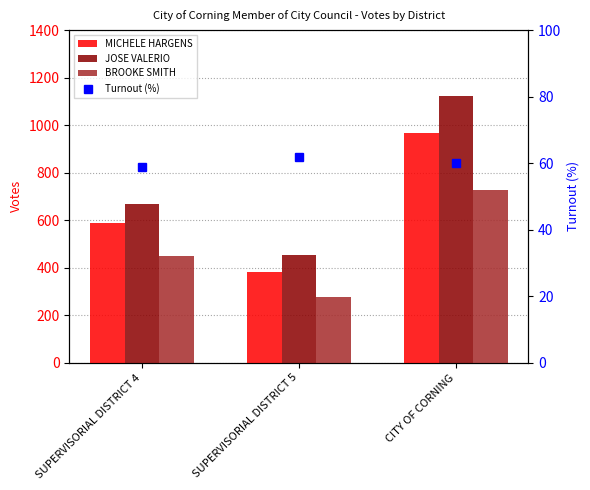

Does the chart contain any negative values?

No